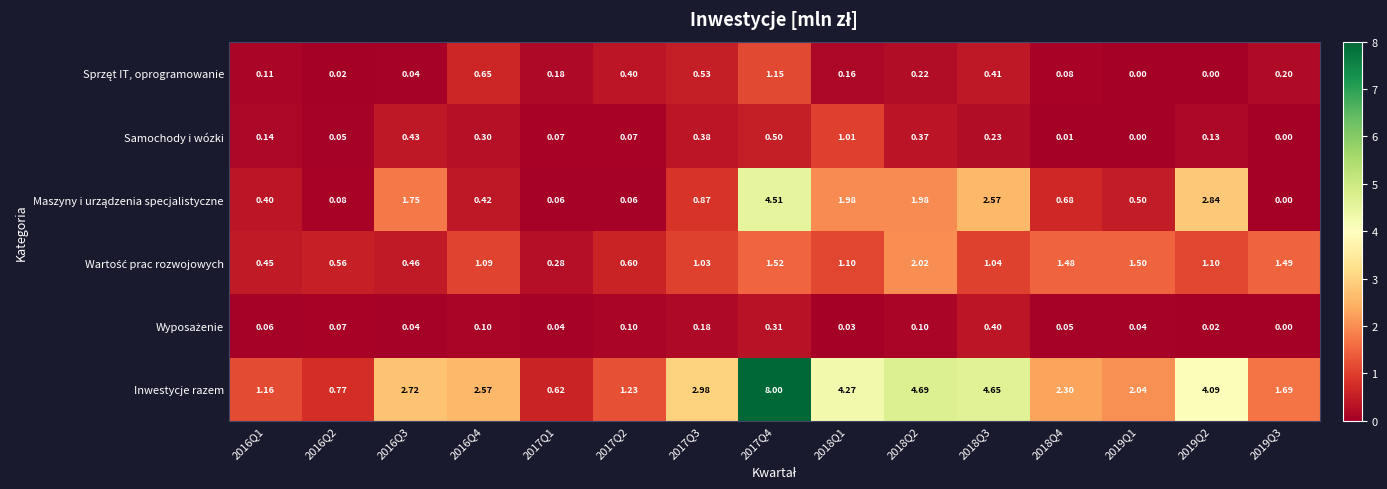

Which series has the largest total across all categories?

Inwestycje razem